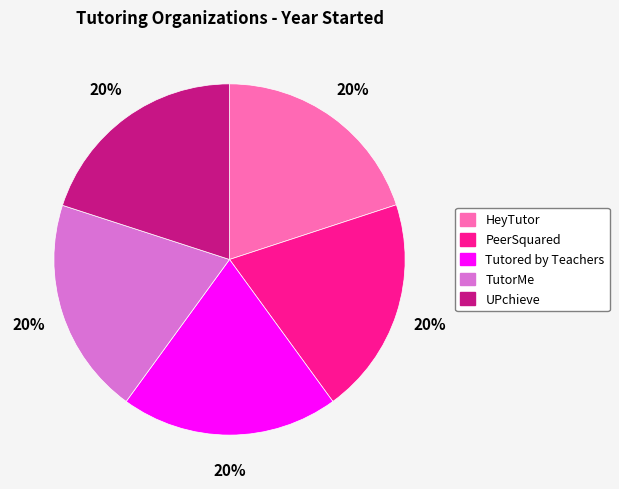

True or false: UPchieve accounts for 28% of the total.

False